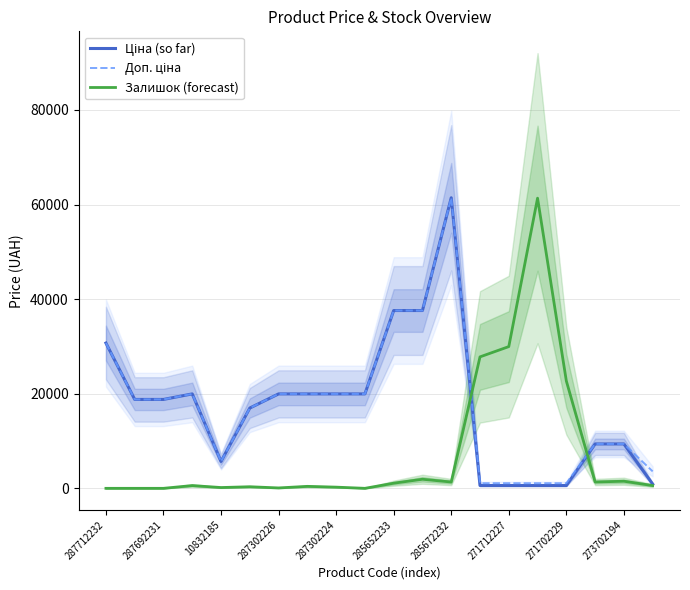

What is the highest value of the Залишок (forecast) series?

61350.8